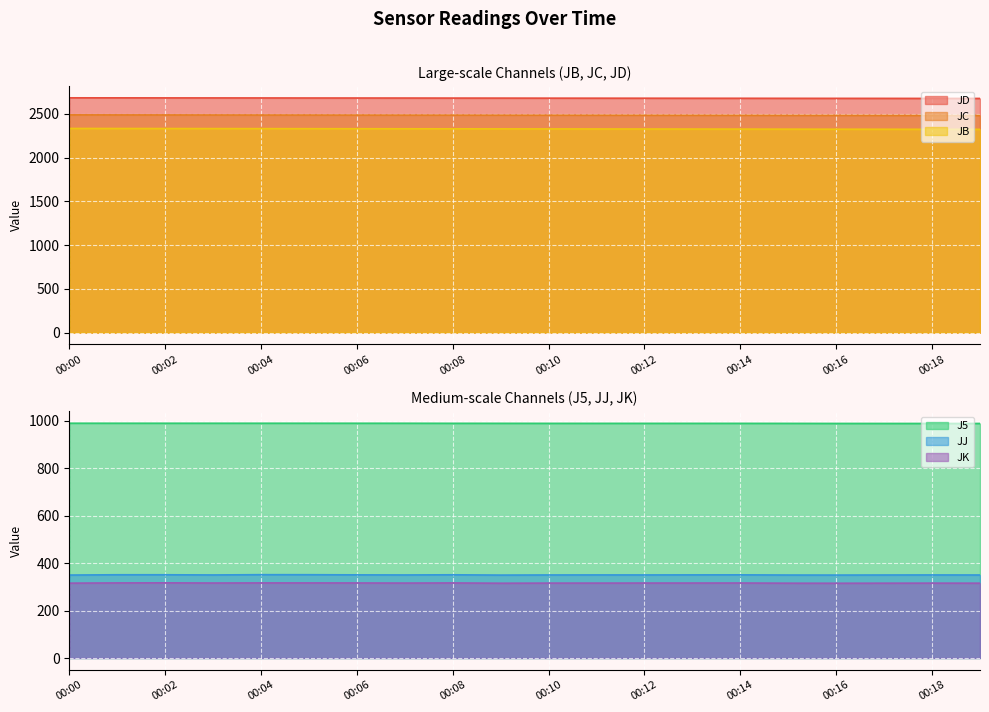

At which category does JK reach its first local valley?

00:03